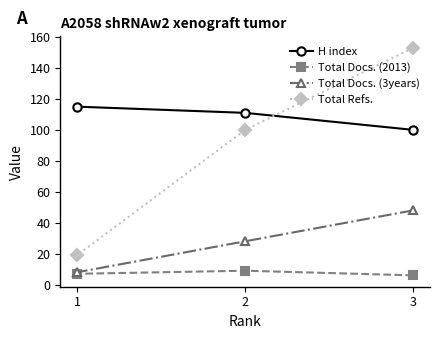

What is the difference between the maximum and minimum values in the Total Docs. (3years) series?

40